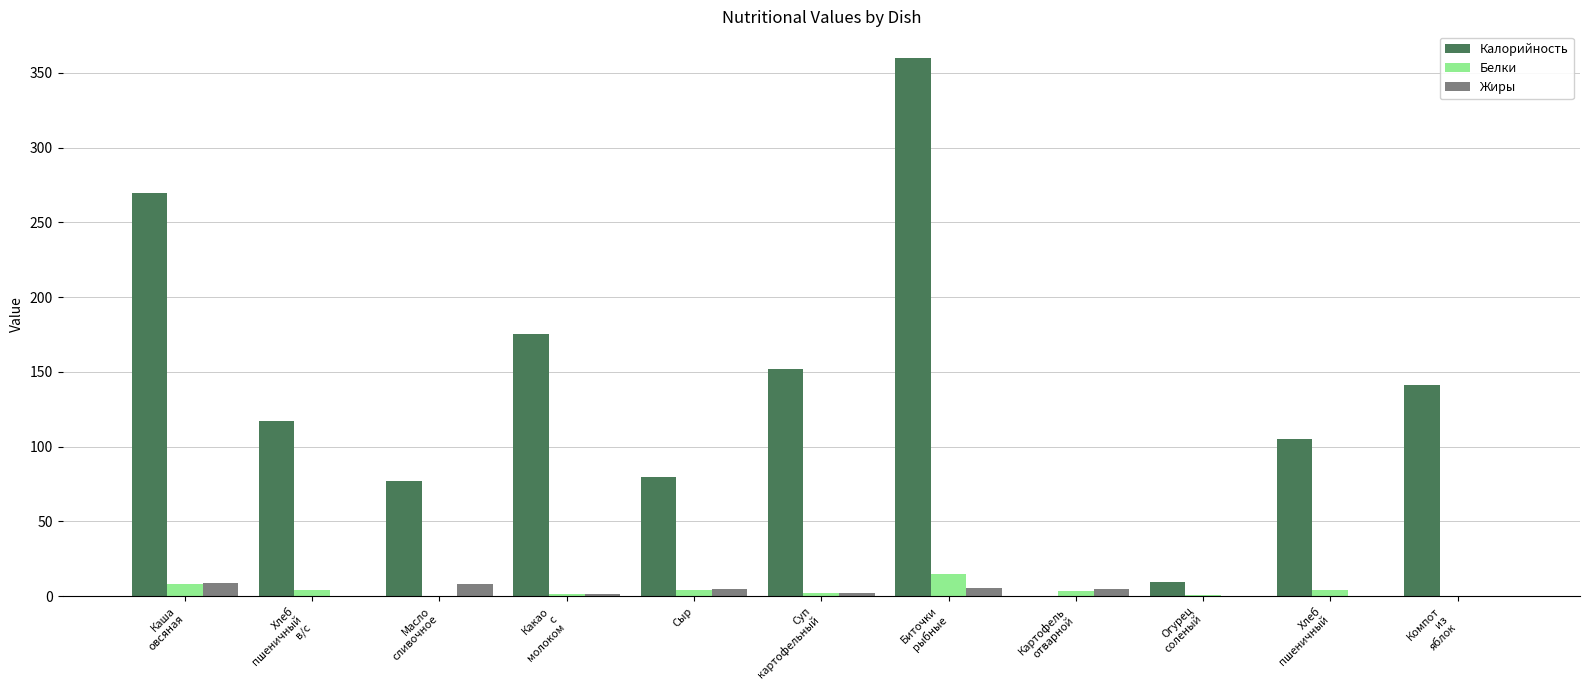

What is the highest value of the Калорийность series?

359.7